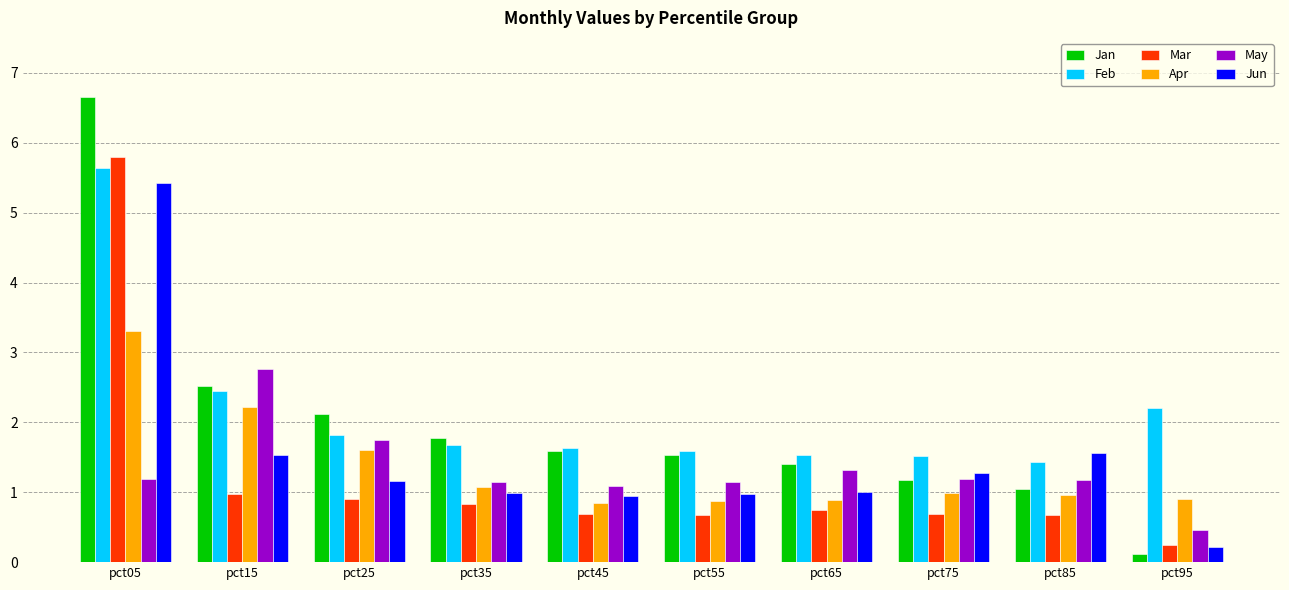

What is the sum of all Jun values?

15.1